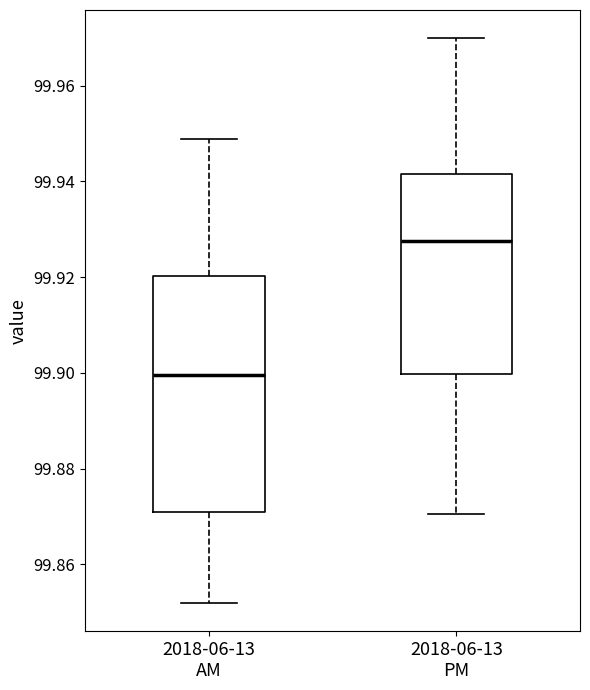

Reading left to right, transcribe this box plot: for each box, give where its median line is, the range the box spans, and where its two whiskers end, as read against the y-axis. The values are not printed on the chart, so give them approximately, as read against the axis.

2018-06-13 AM: median 99.900, box 99.872 to 99.920, whiskers 99.852 to 99.948
2018-06-13 PM: median 99.928, box 99.900 to 99.942, whiskers 99.870 to 99.970